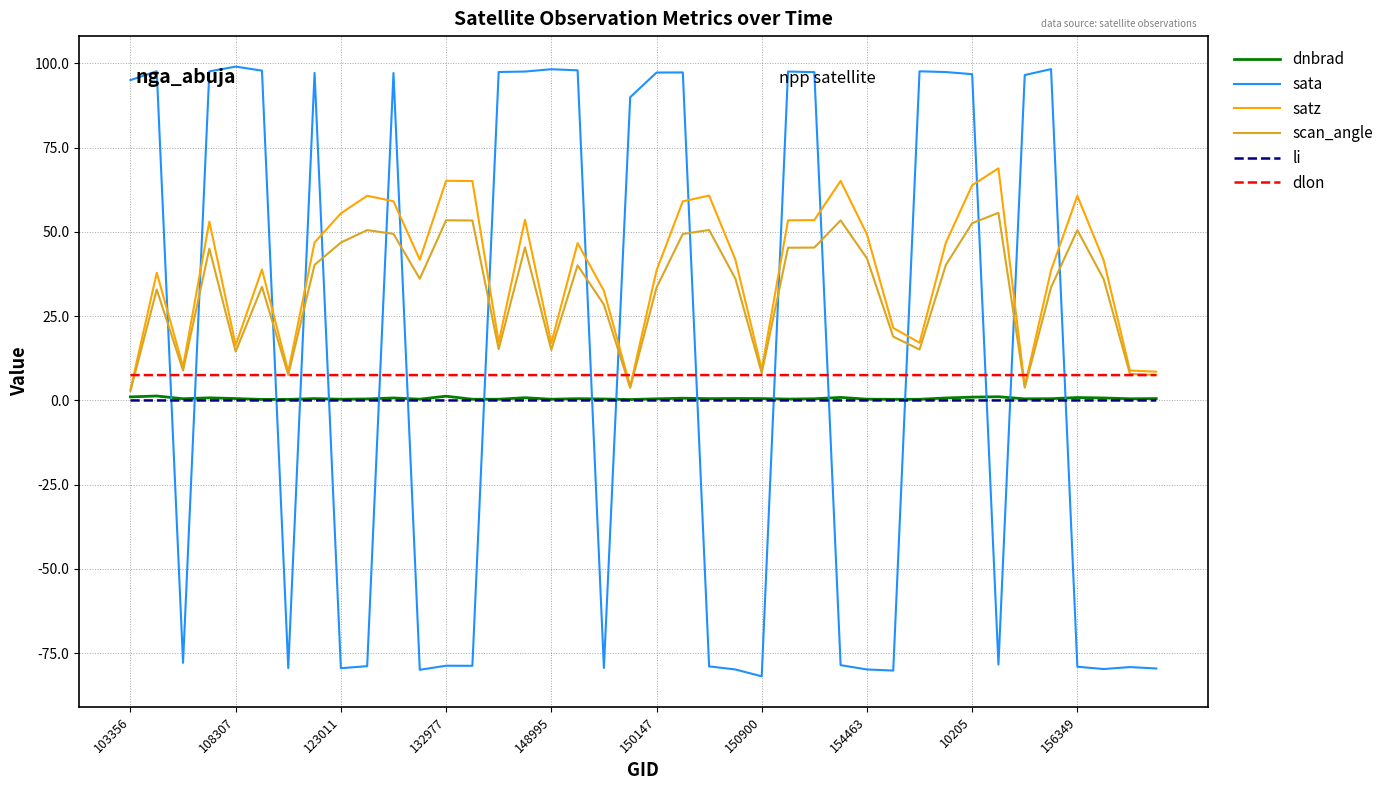

What is the maximum value for sata?

99.0